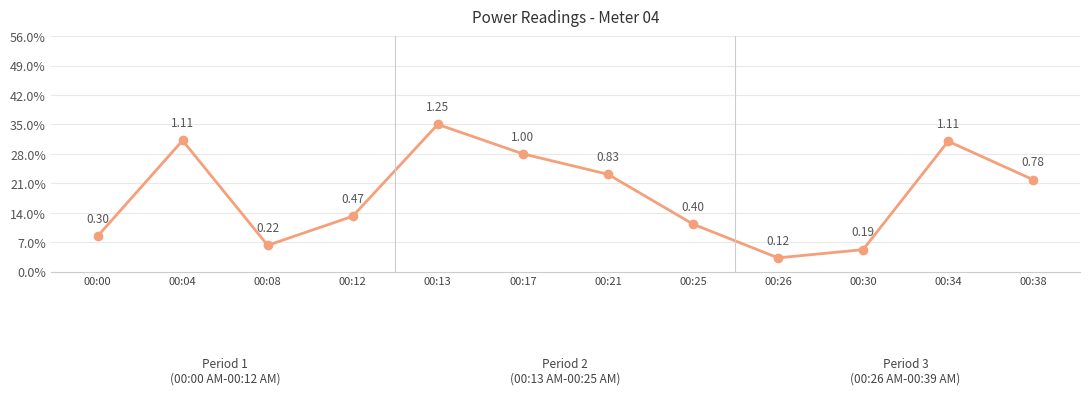

Reading right to left, list all the values displayed in this chart.

0.8	1.1	0.2	0.1	0.4	0.8	1.0	1.2	0.5	0.2	1.1	0.3